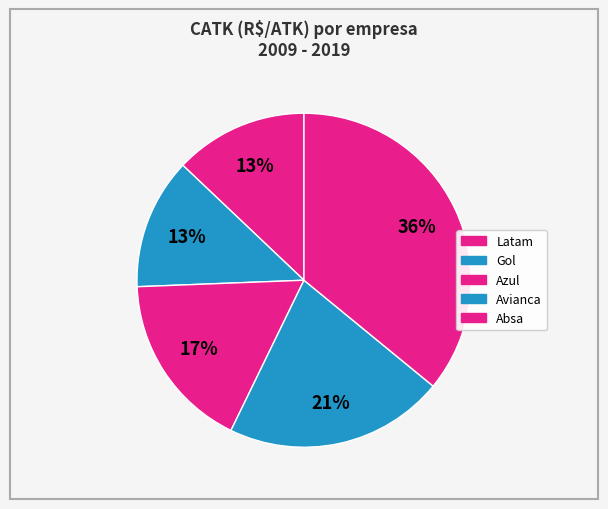

How many segments does this pie chart have?

5